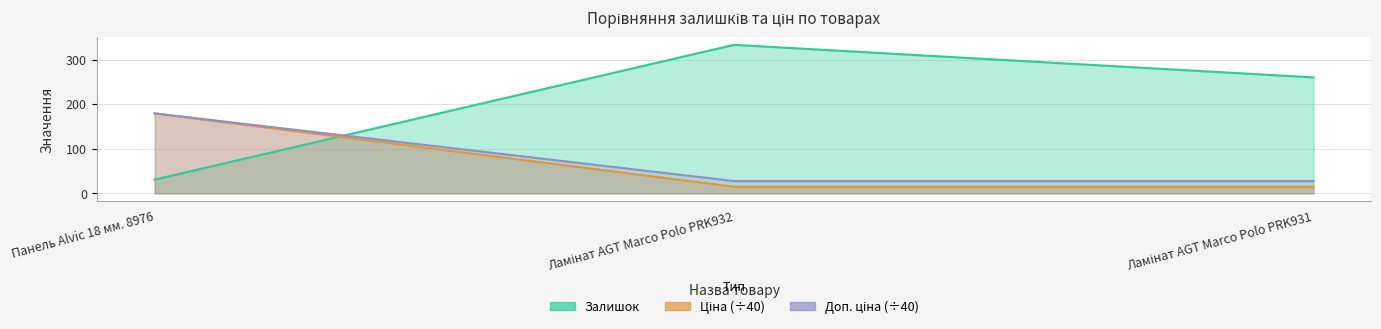

Does the chart display data point markers on the line(s)?

No